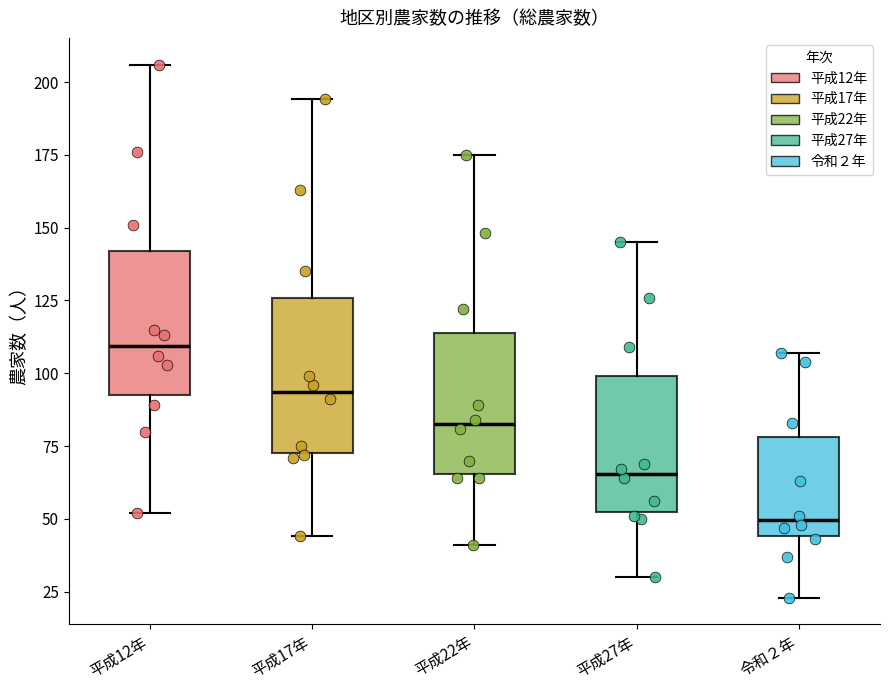

Where does the lower whisker of the box for 平成22年 end on the y-axis? The values are not printed on the chart, so give them approximately, as read against the axis.

40